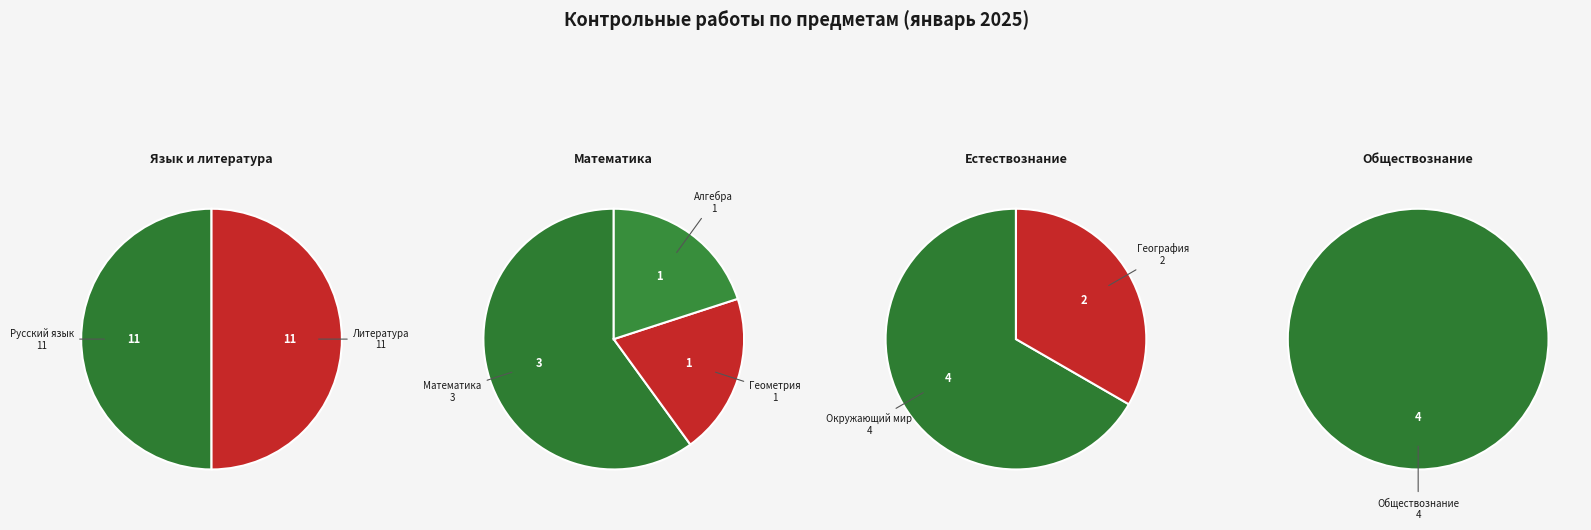

Count the number of slices in the pie.

8